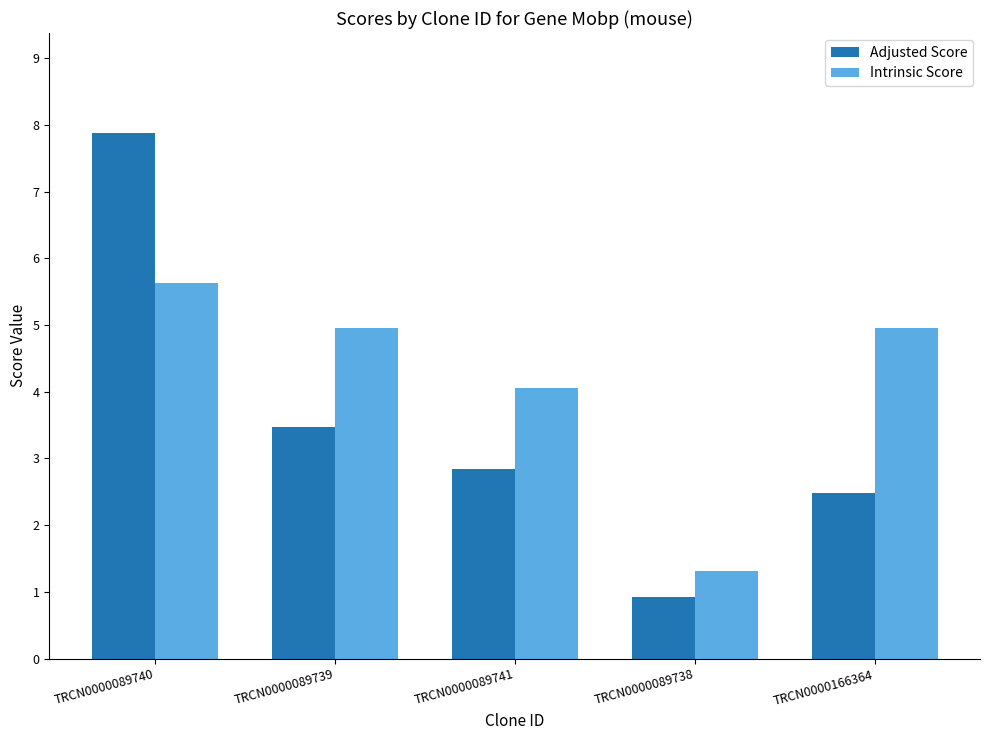

Rank the series at TRCN0000089738 from lowest to highest value.

Adjusted Score, Intrinsic Score